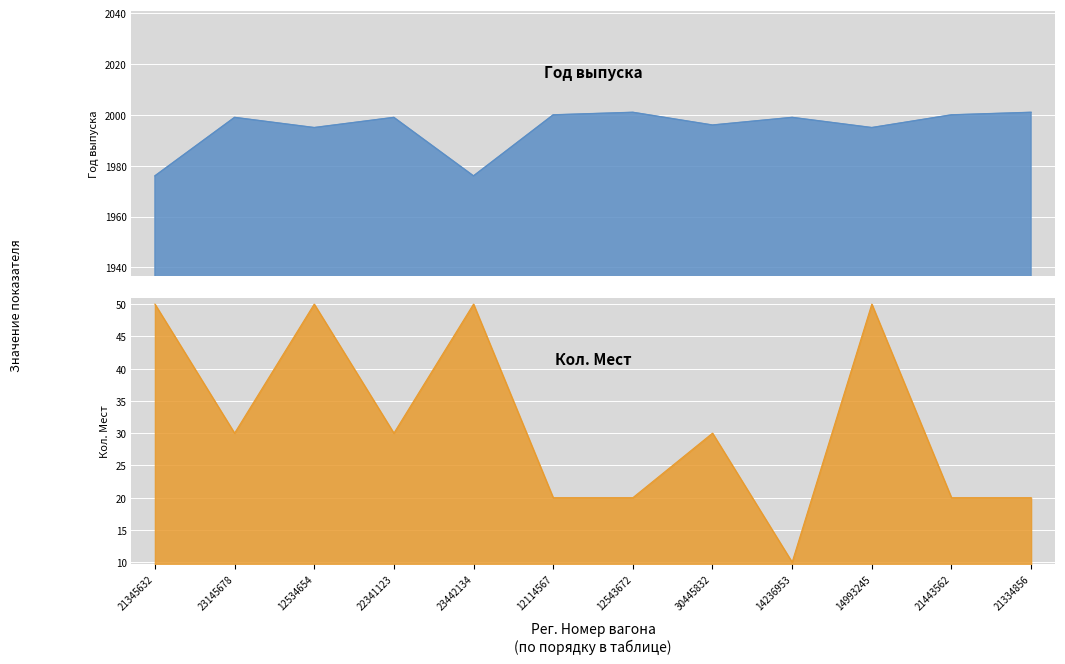

True or false: Год выпуска and Кол. Мест cross at least once.

False